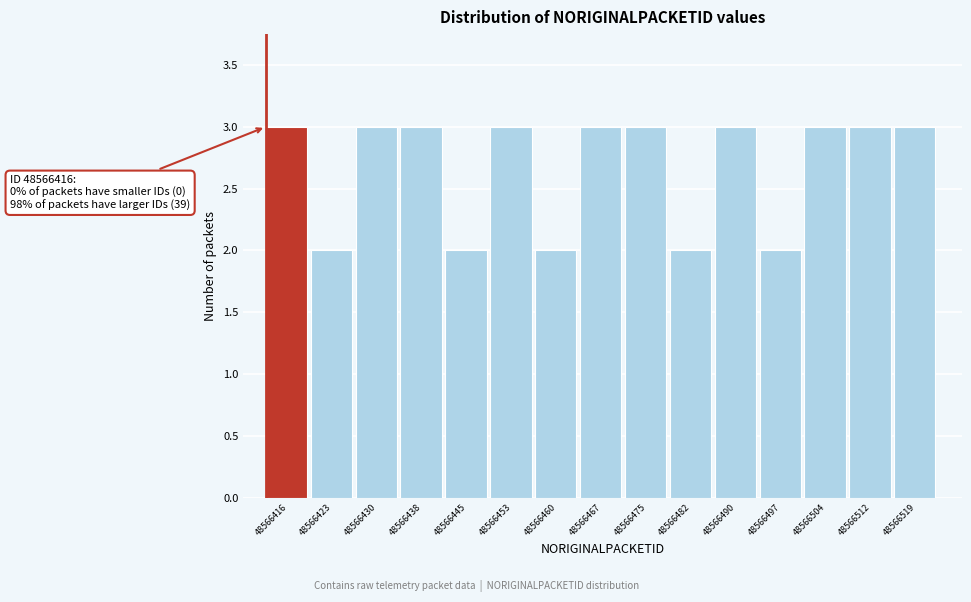

Reading right to left, transcribe all the data shown in this chart.

48566519=3	48566512=3	48566504=3	48566497=2	48566490=3	48566482=2	48566475=3	48566467=3	48566460=2	48566453=3	48566445=2	48566438=3	48566430=3	48566423=2	48566416=3